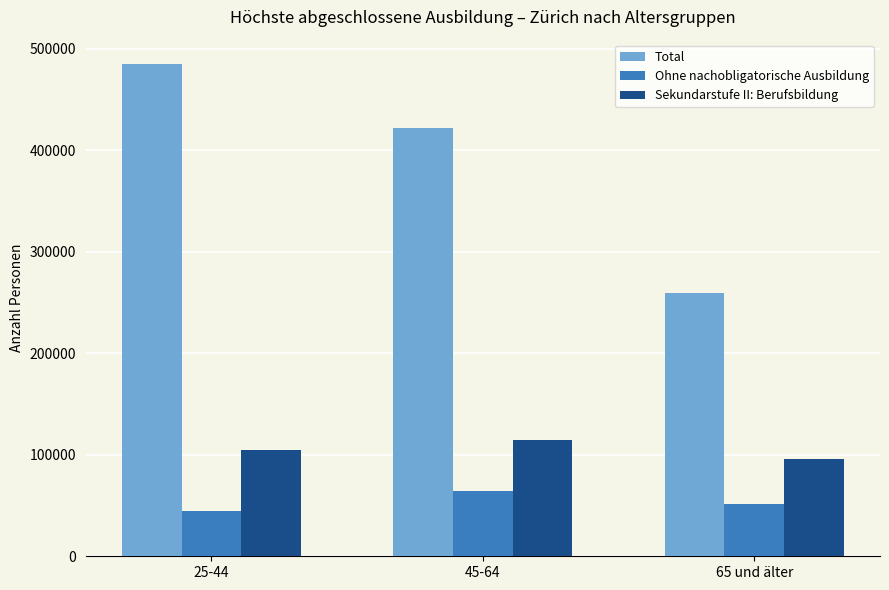

What is the difference between the maximum and minimum values in the Sekundarstufe II: Berufsbildung series?

19052